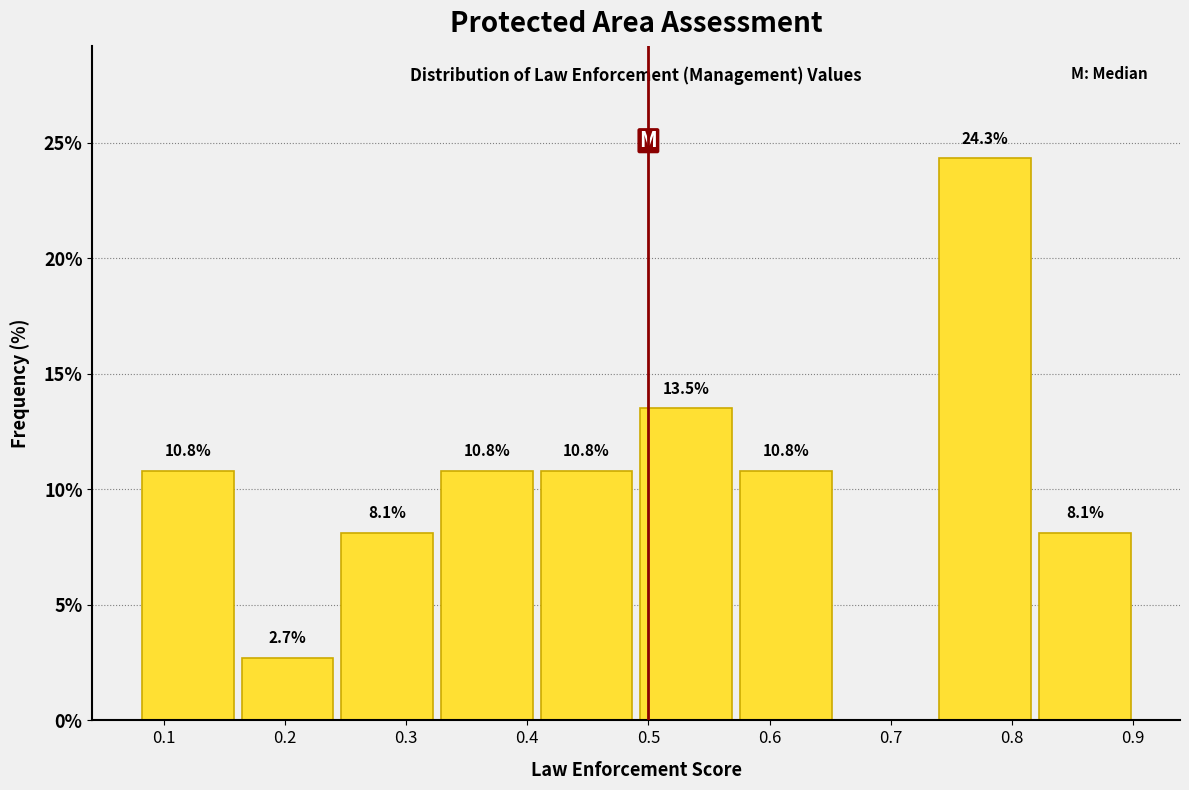

Over which range of the x-axis is the bar tallest?

0.74 to 0.82